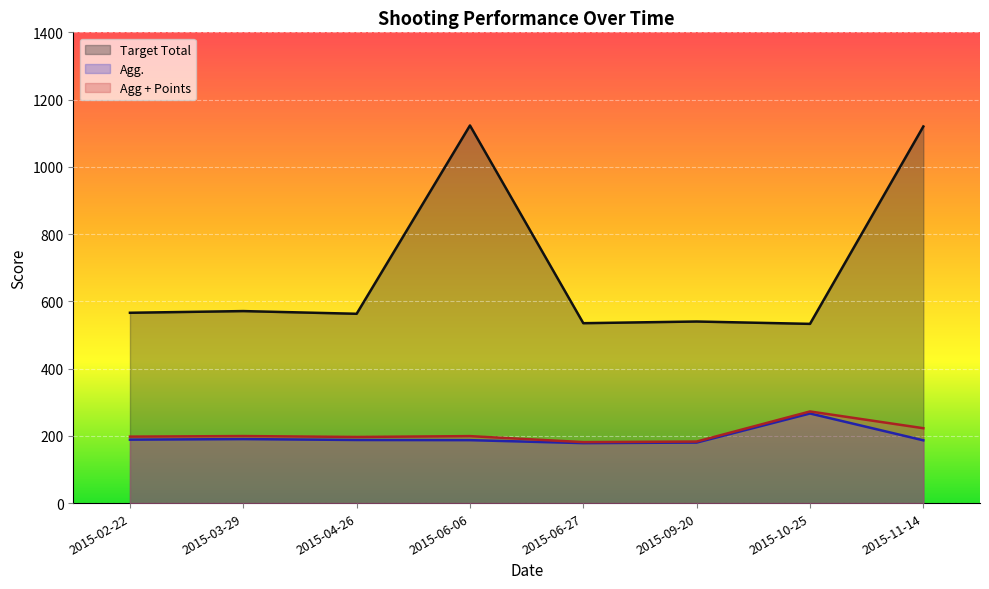

Where is Target Total nearest to the value 828?

2015-03-29